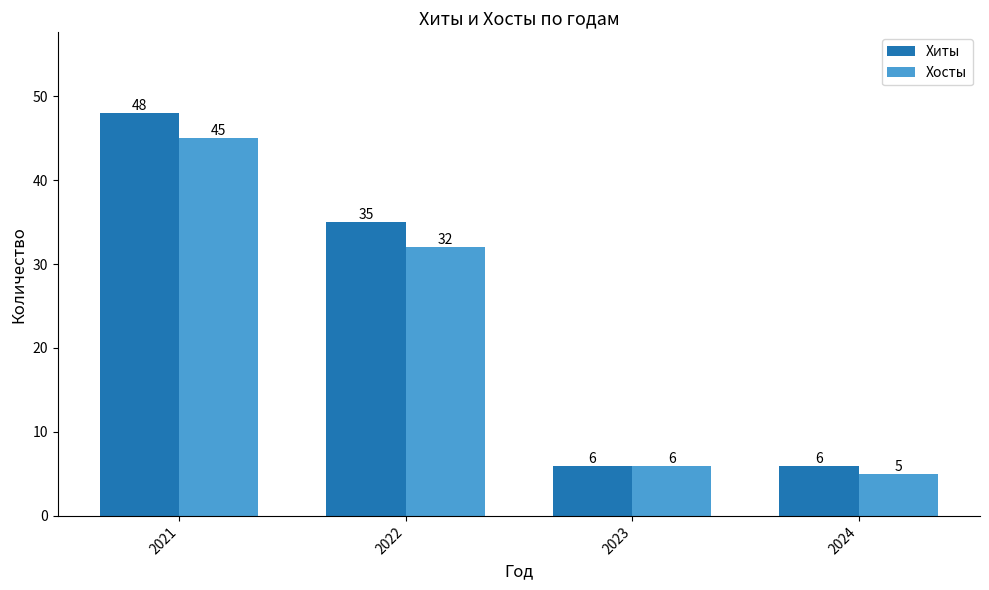

What is the greatest value displayed?

48